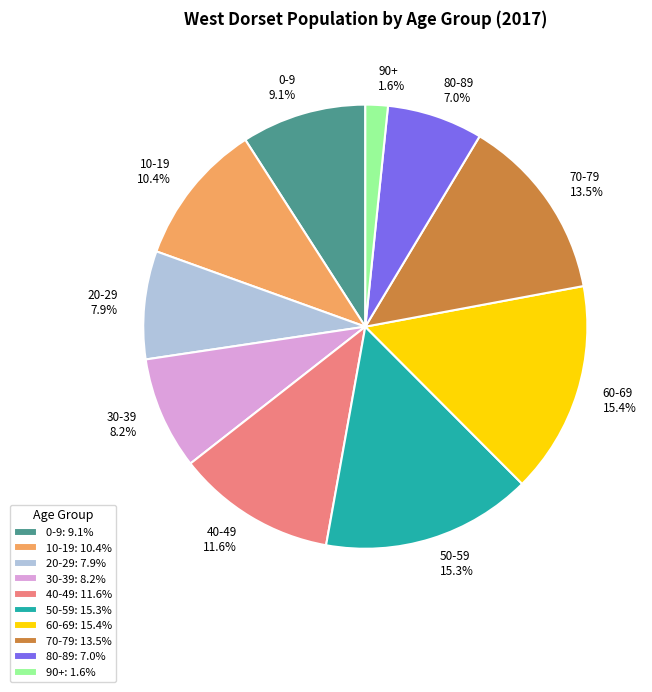

Approximately how many times larger is the value at 20-29 compared to 50-59?

0.5